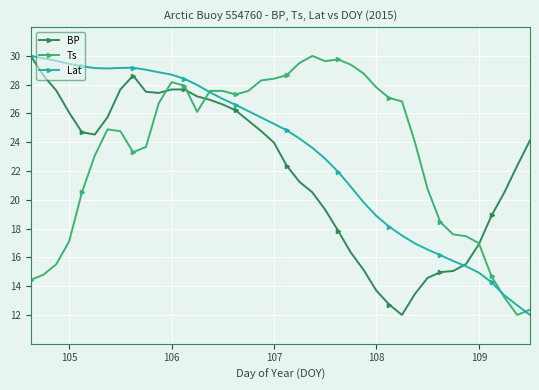

Is this an area chart (filled region under the line)?

No